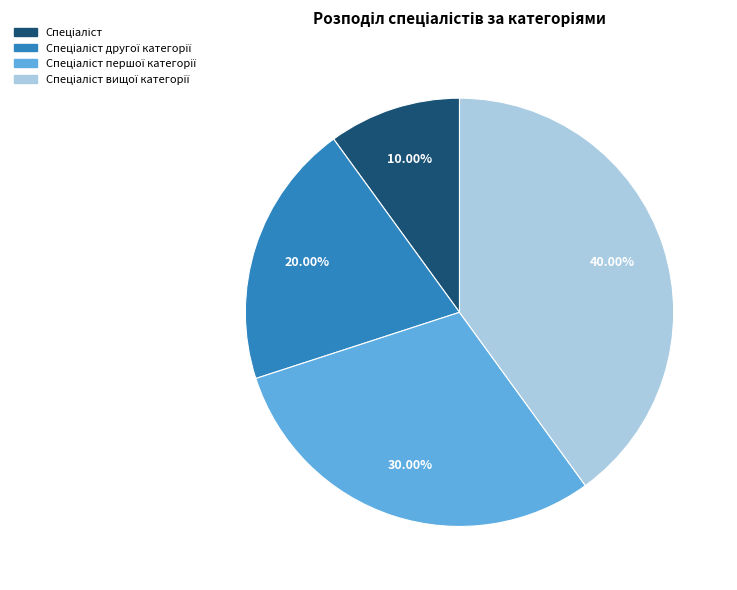

Does any single category account for the majority?

No